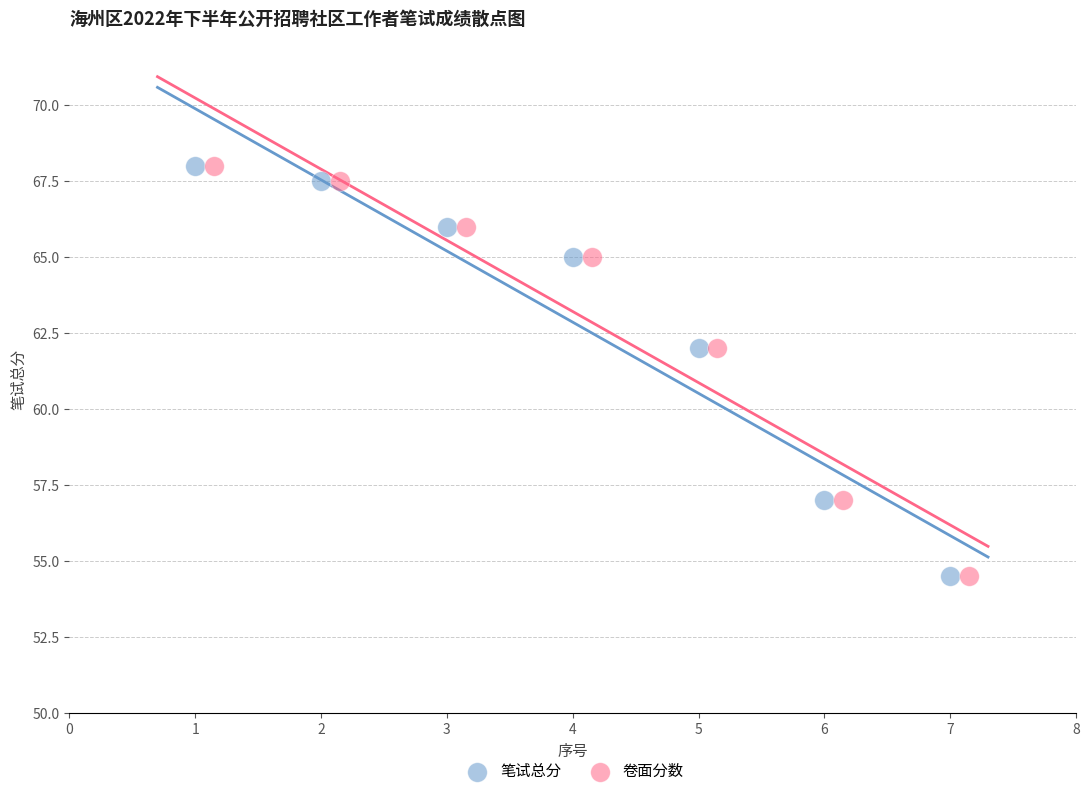

What are all the series names shown in the legend?

笔试总分, 卷面分数